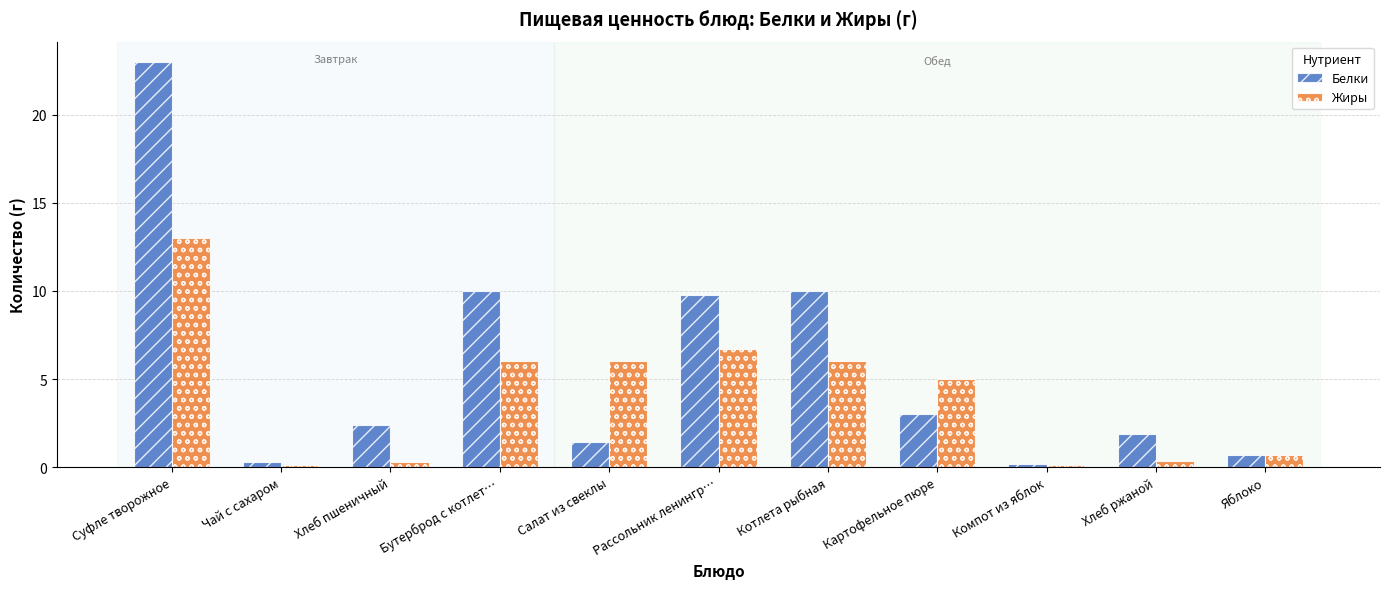

List the series in order of their peak value, lowest first.

Жиры, Белки